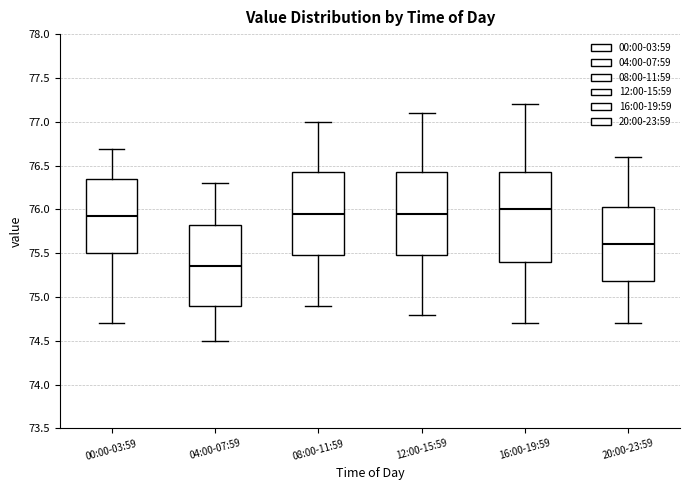

Reading left to right, read every box against the y-axis: the position of its median line, the range the box covers, and the ends of its whiskers. The values are not printed on the chart, so give them approximately, as read against the axis.

00:00-03:59: median 75.95, box 75.50 to 76.35, whiskers 74.70 to 76.70
04:00-07:59: median 75.35, box 74.90 to 75.85, whiskers 74.50 to 76.30
08:00-11:59: median 75.95, box 75.50 to 76.45, whiskers 74.90 to 77.00
12:00-15:59: median 75.95, box 75.50 to 76.45, whiskers 74.80 to 77.10
16:00-19:59: median 76.00, box 75.40 to 76.45, whiskers 74.70 to 77.20
20:00-23:59: median 75.60, box 75.20 to 76.05, whiskers 74.70 to 76.60